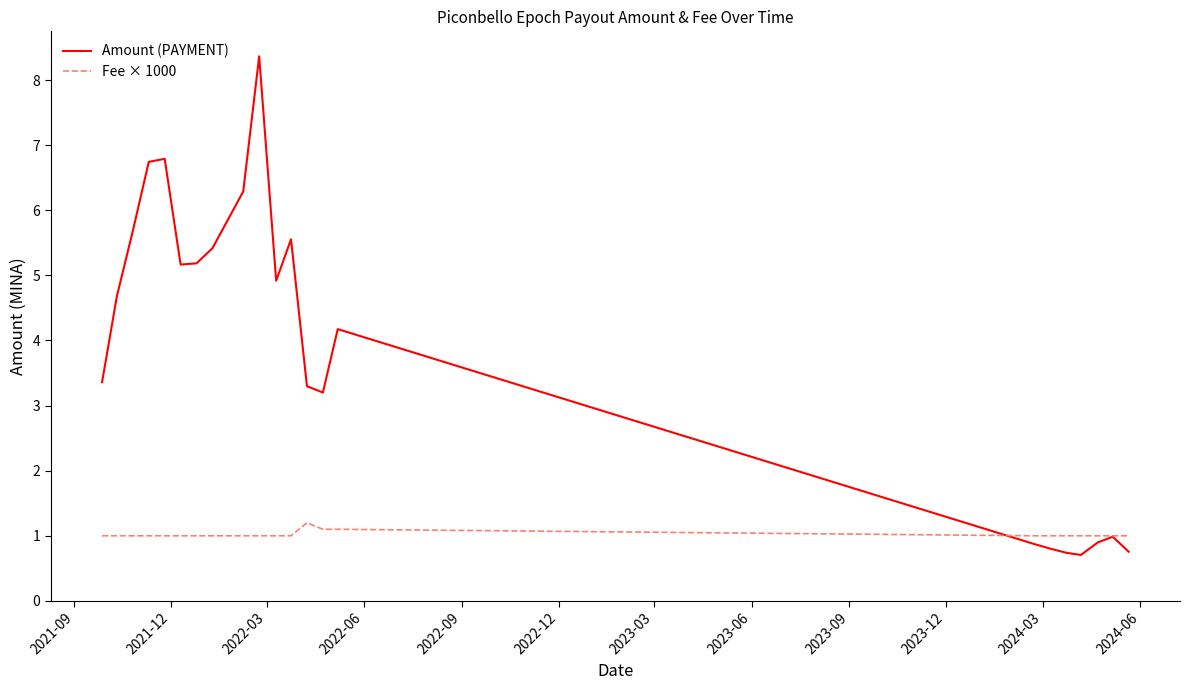

Which series has the largest range (max minus min)?

Amount (PAYMENT)